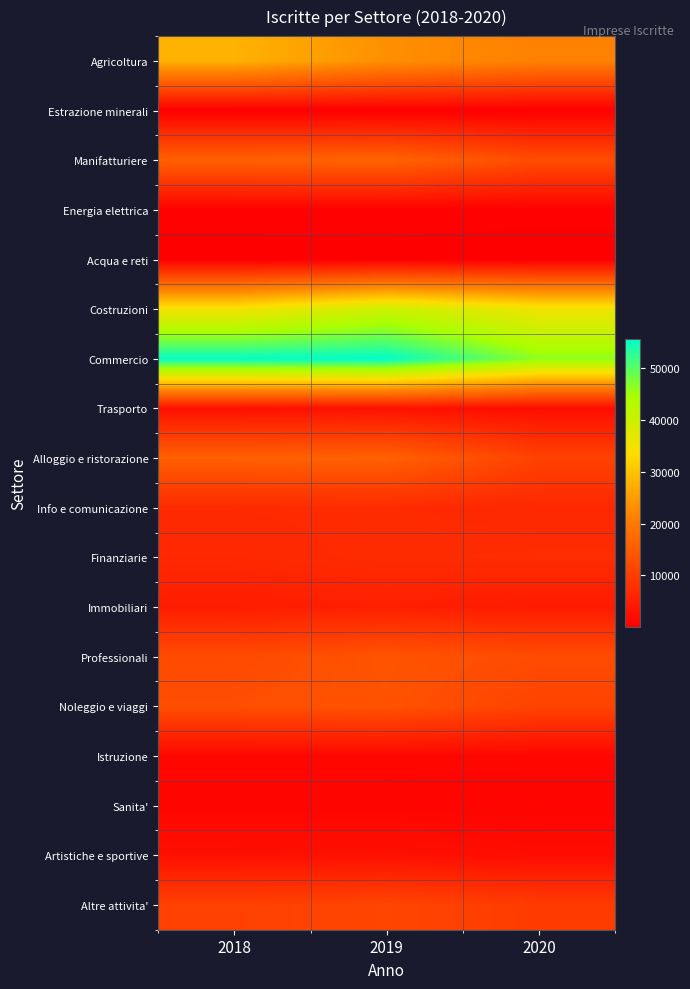

At which category is the sum across all series the highest?

2019